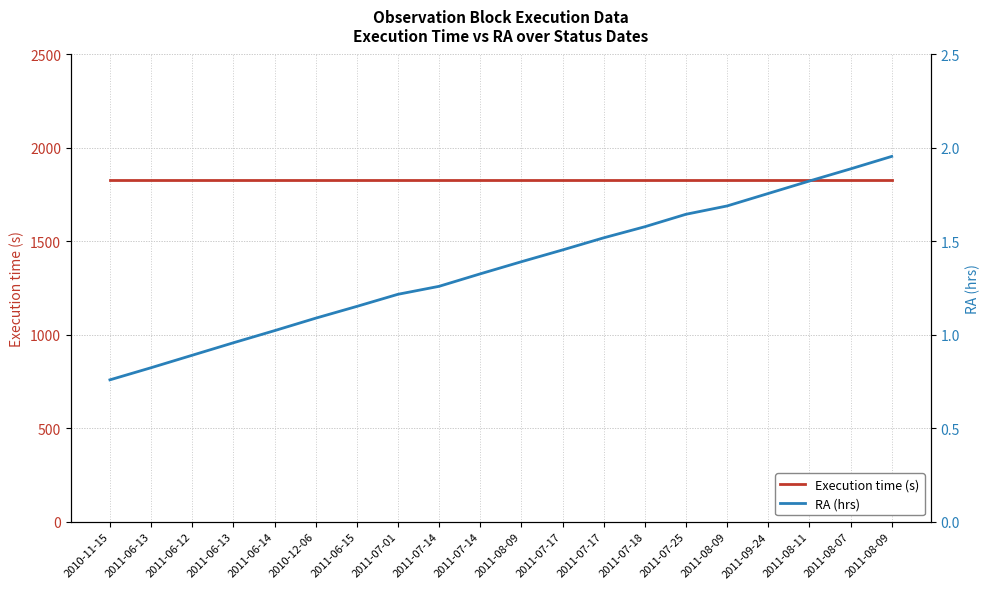

True or false: Execution time (s) has more than 0 interior local peaks.

False